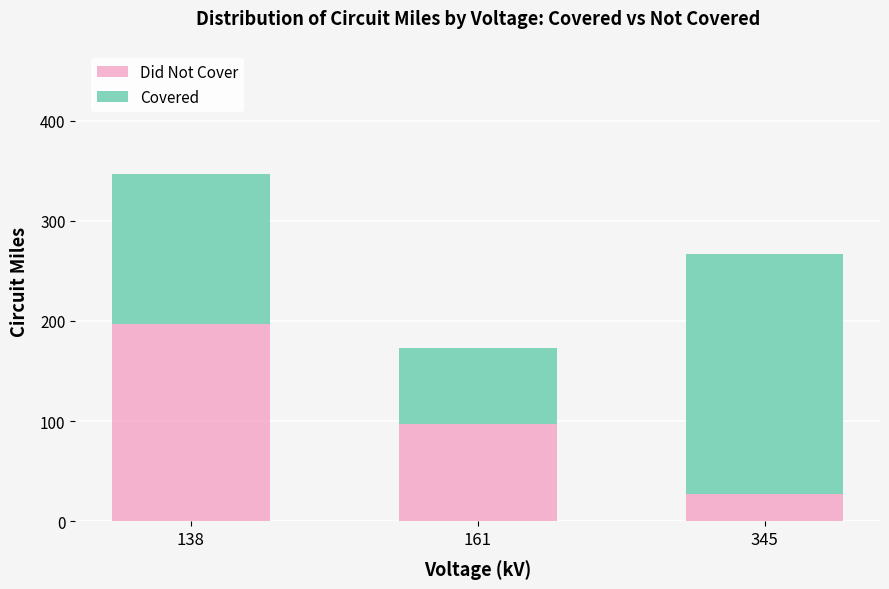

Reading left to right, list the values for the Did Not Cover series.

196.5	96.8	27.5